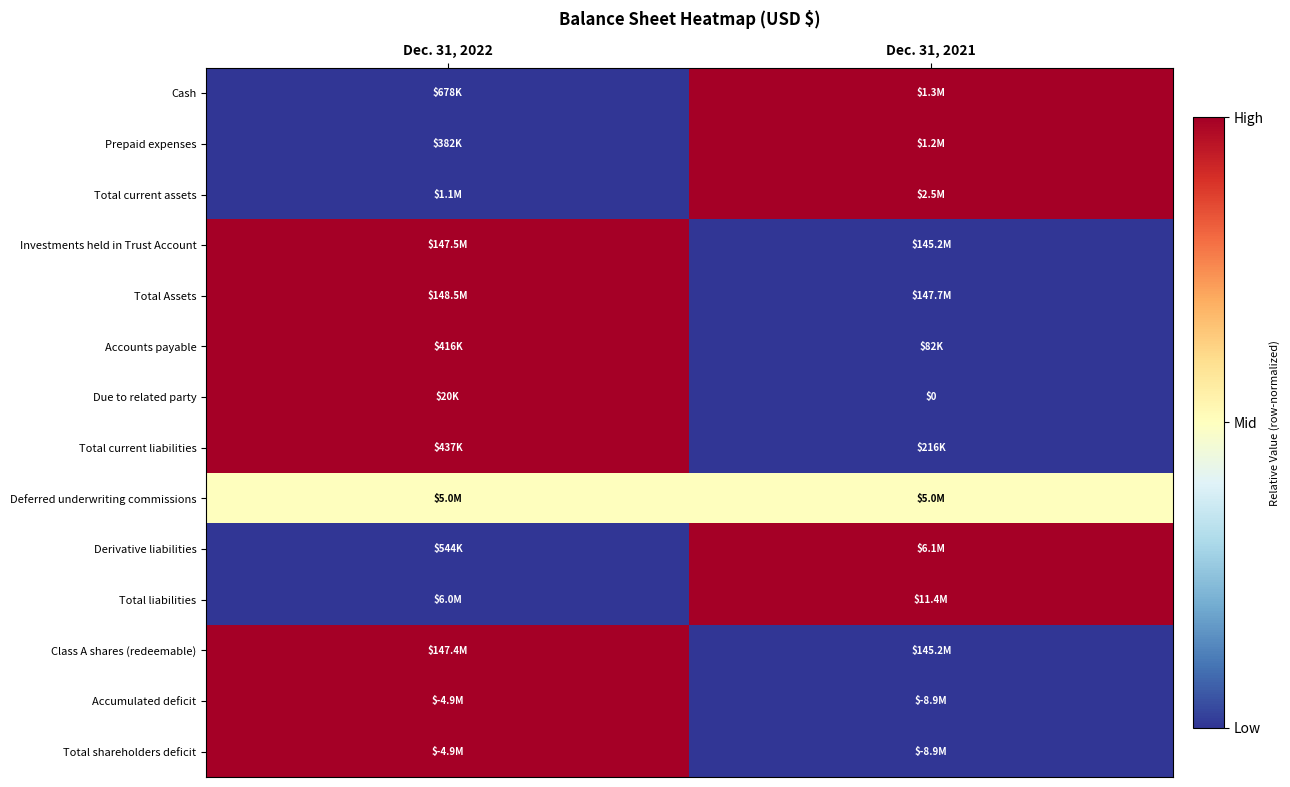

How many series are shown in this chart?

14